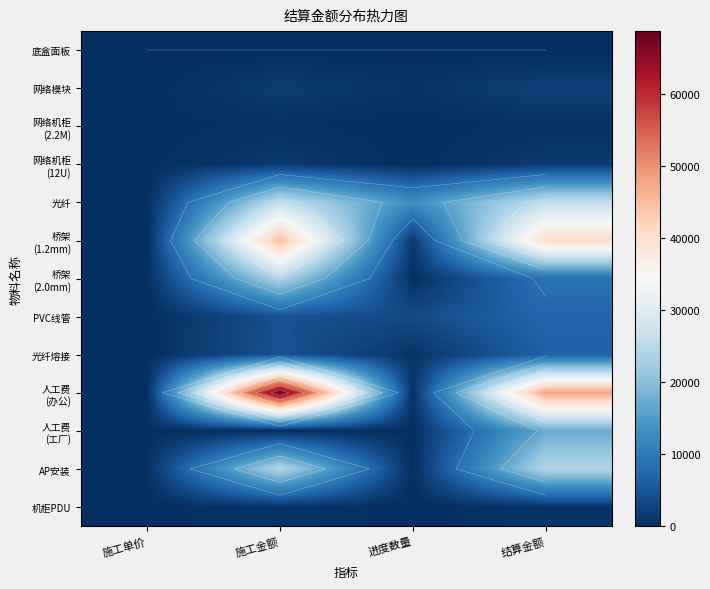

Is it true that 网络模块 equals 1076 at 结算金额?

False